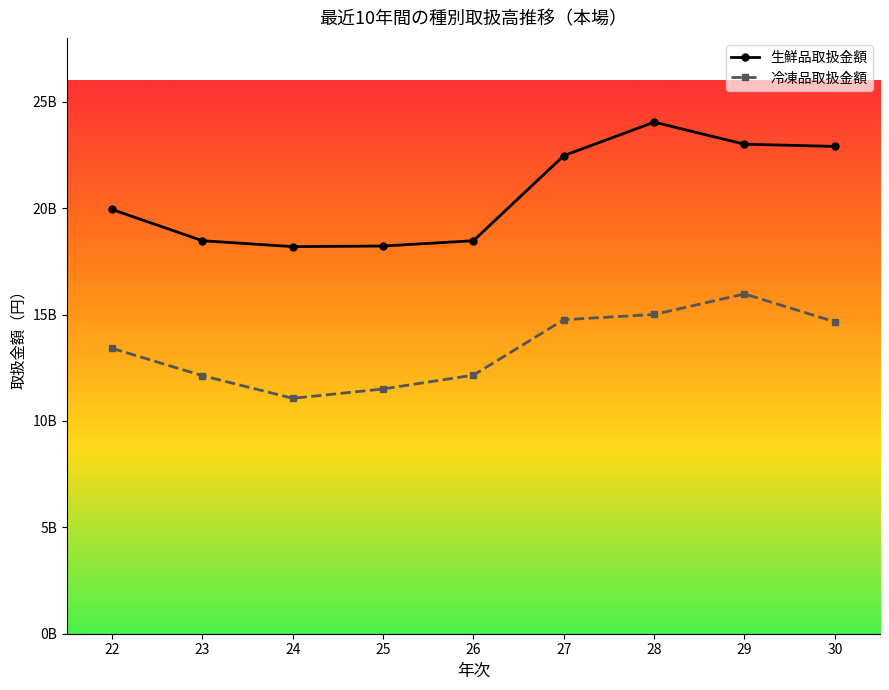

What is the average value of the 生鮮品取扱金額 series?

20632520595